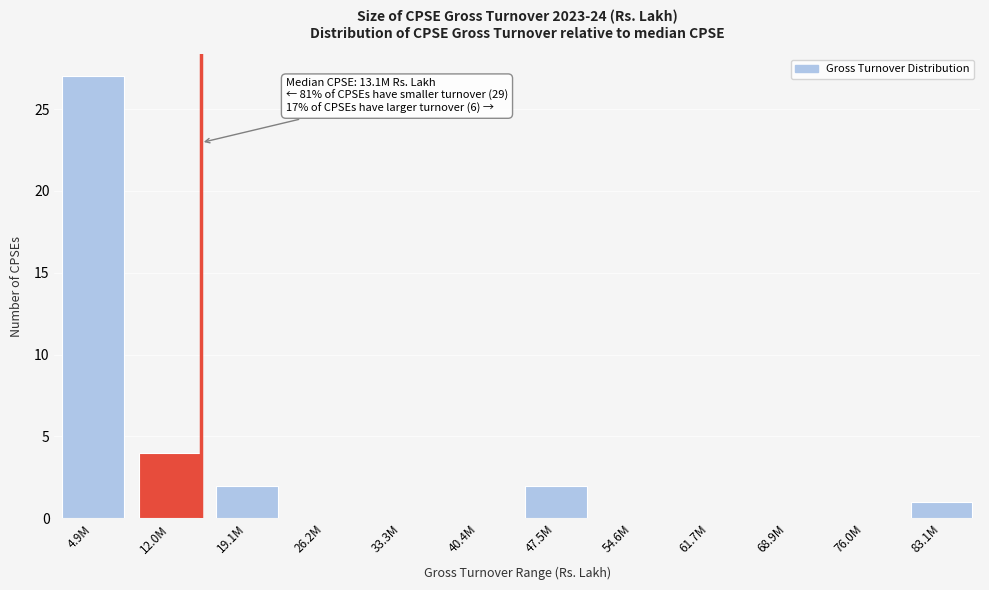

Reading left to right, what are all the values shown in this chart?

4.9M=27	12.0M=4	19.1M=2	26.2M=0	33.3M=0	40.4M=0	47.5M=2	54.6M=0	61.7M=0	68.9M=0	76.0M=0	83.1M=1